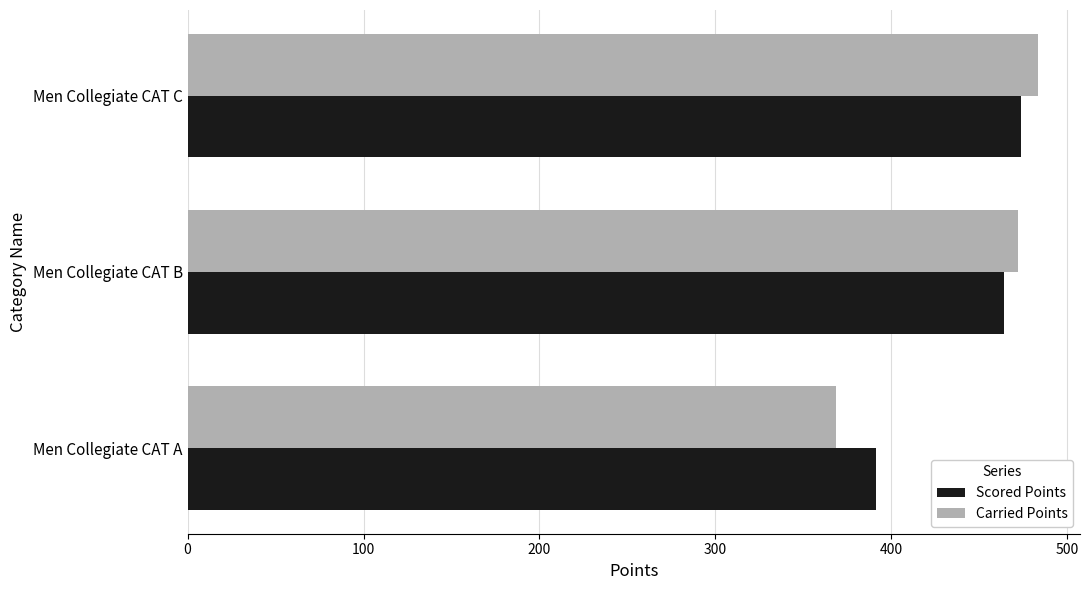

What is the approximate value of Carried Points at Men Collegiate CAT B?

472.1